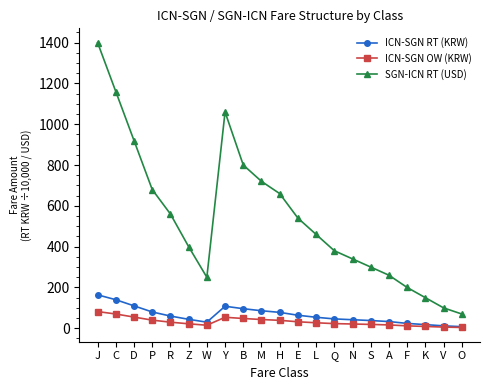

The ICN-SGN RT (KRW) series shows 244.4 at C. True or false?

False